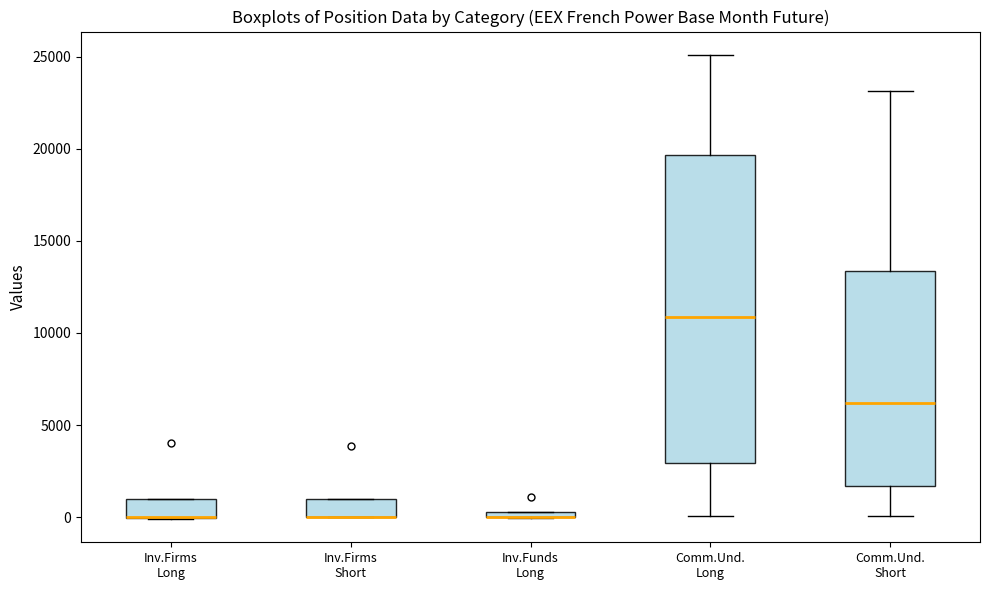

Which box is the tallest, from its lower edge to its upper edge?

Comm.Und. Long